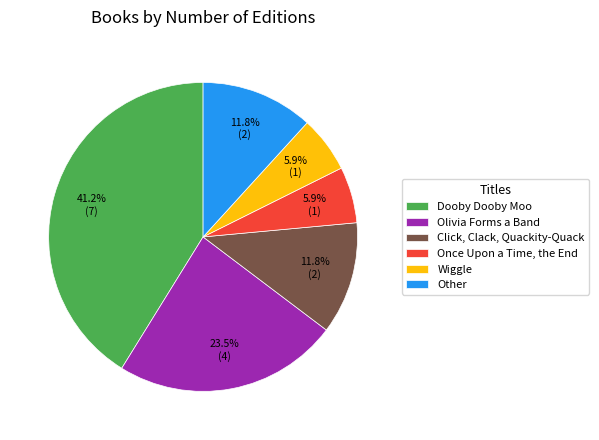

Is there a majority slice in this chart?

No